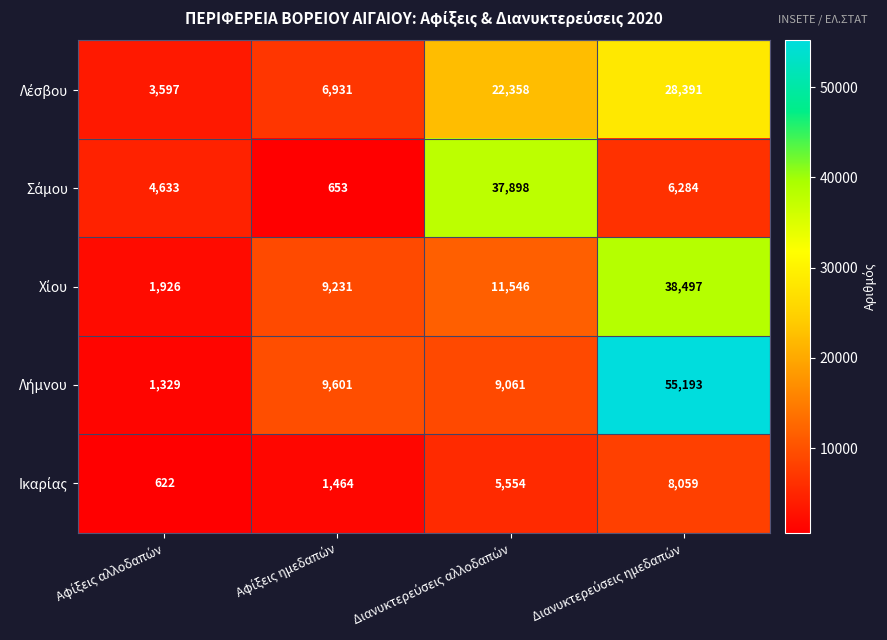

How many categories are shown in the chart?

4